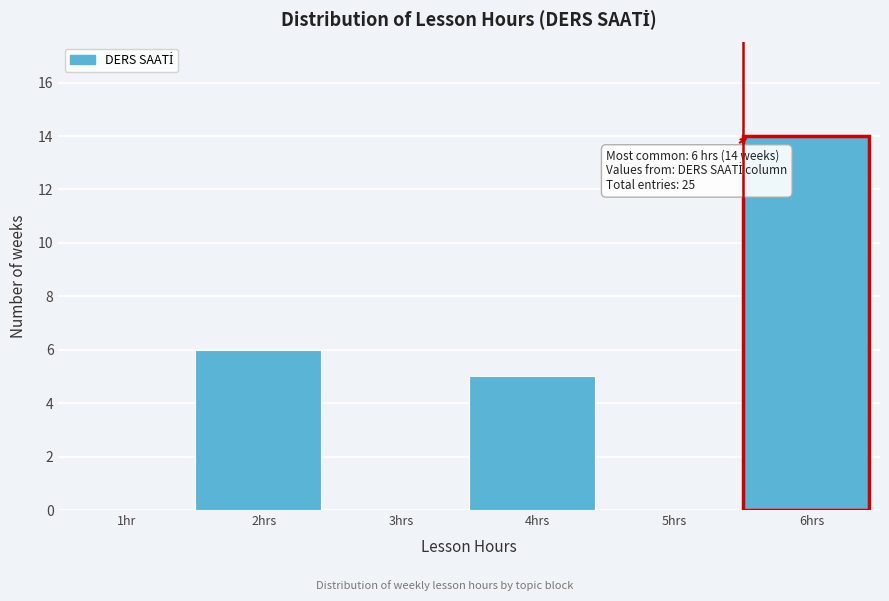

Reading left to right, list all the values displayed in this chart.

1hr=0	2hrs=6	3hrs=0	4hrs=5	5hrs=0	6hrs=14